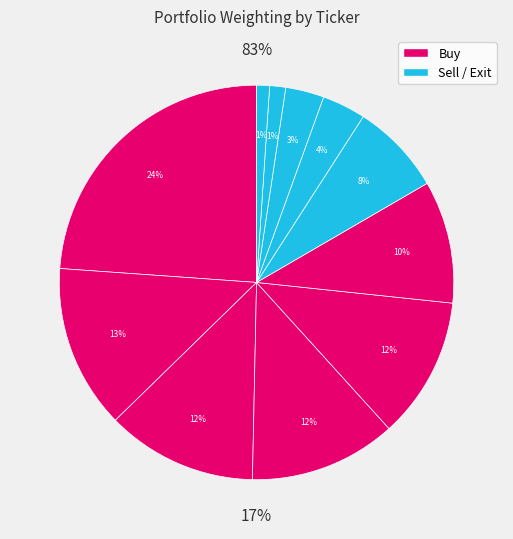

How many slices are in this pie chart?

11